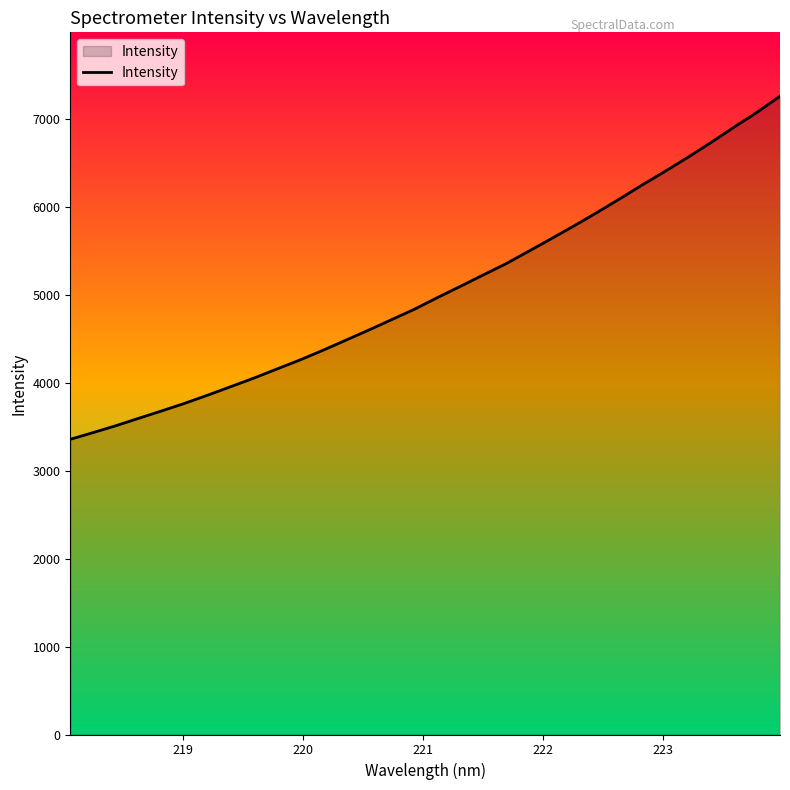

What is the smallest value displayed?

3358.0